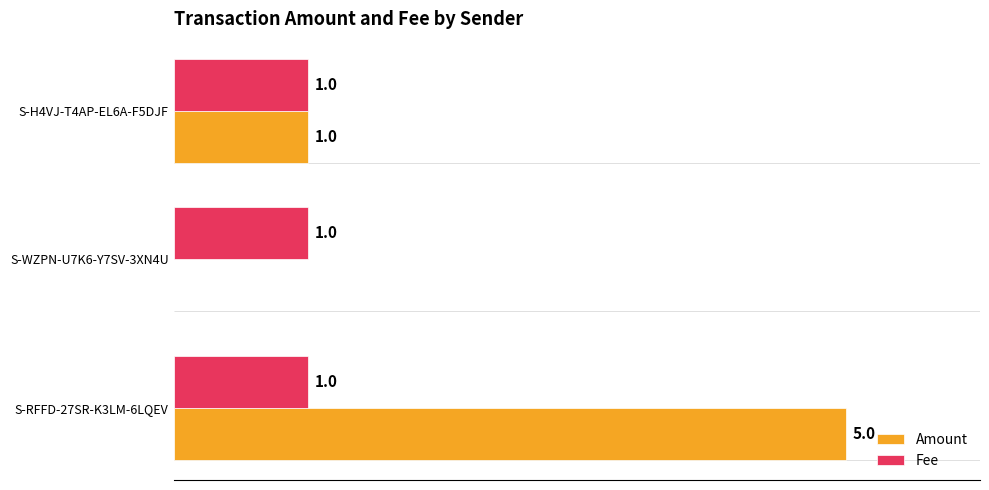

Is the value of Amount at S-WZPN-U7K6-Y7SV-3XN4U greater than the value of Fee at S-H4VJ-T4AP-EL6A-F5DJF?

No